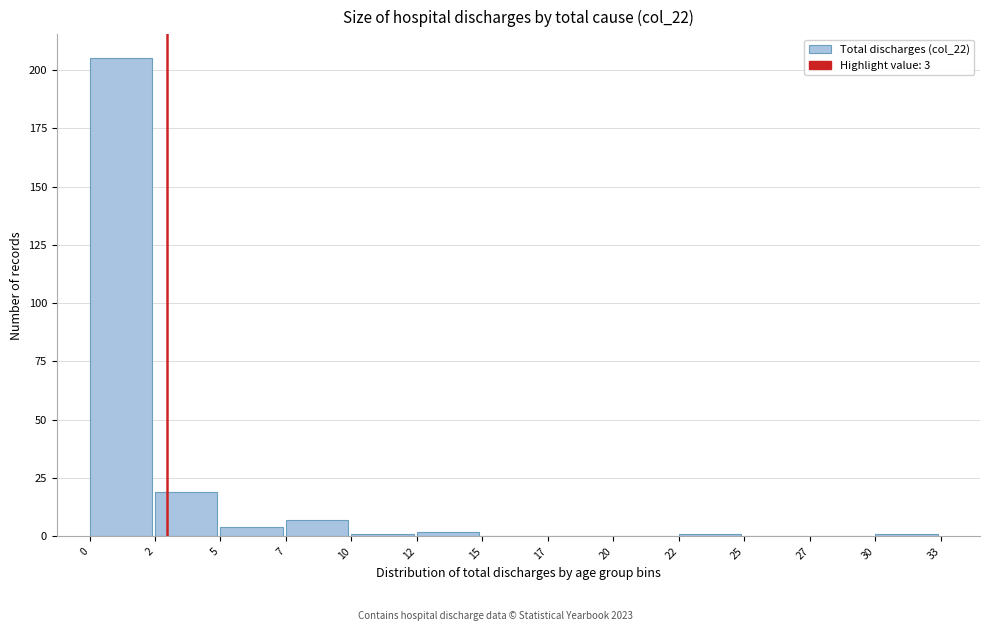

What is the maximum value shown in the chart?

205